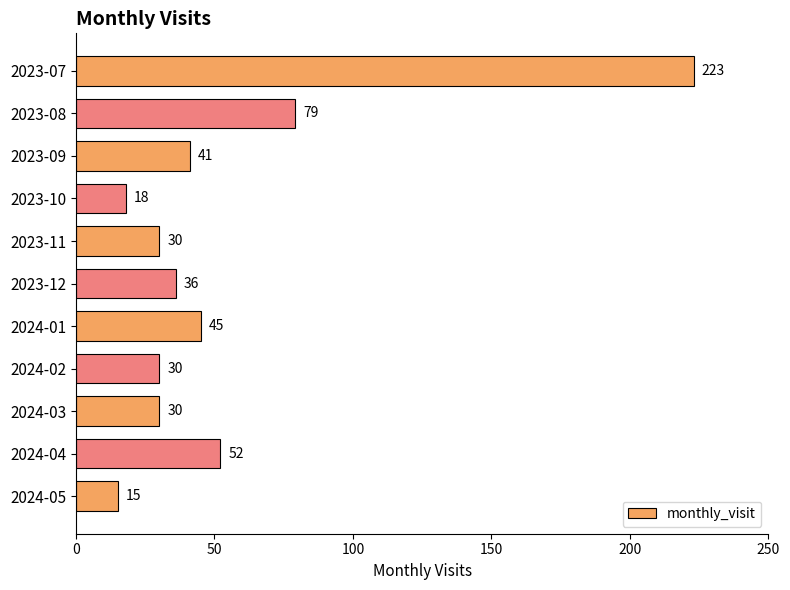

Count the number of categories in the chart.

11